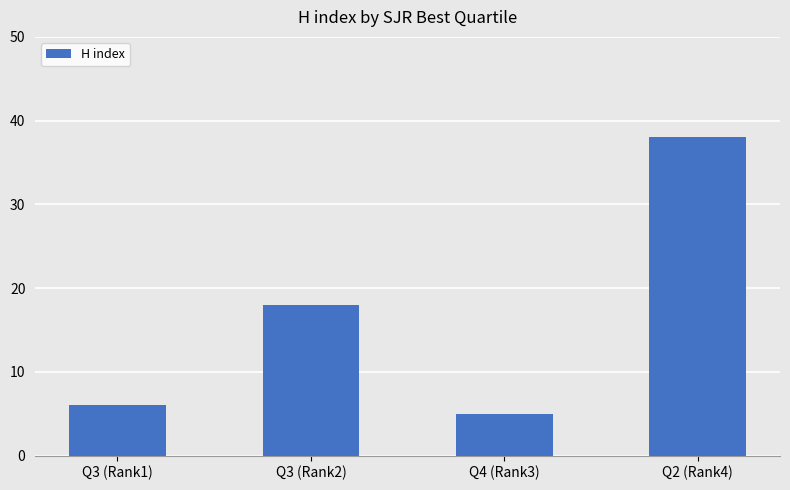

How many values are below 18?

2